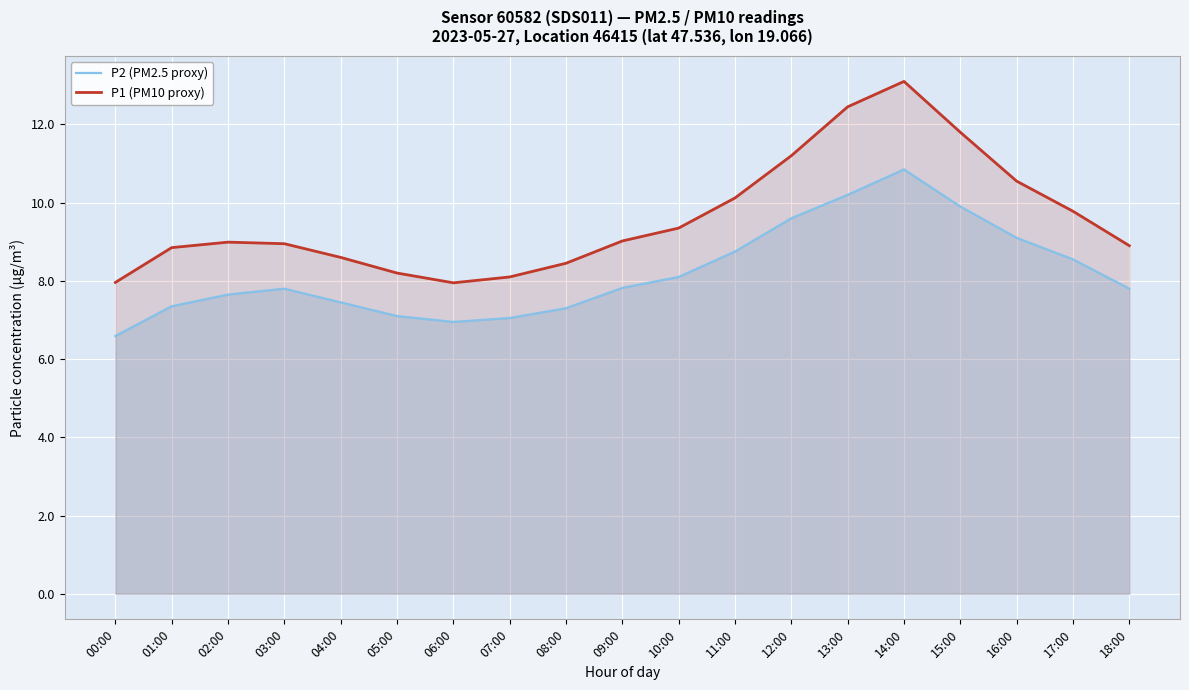

What is the difference between the maximum and minimum values in the P1 (PM10 proxy) series?

5.1